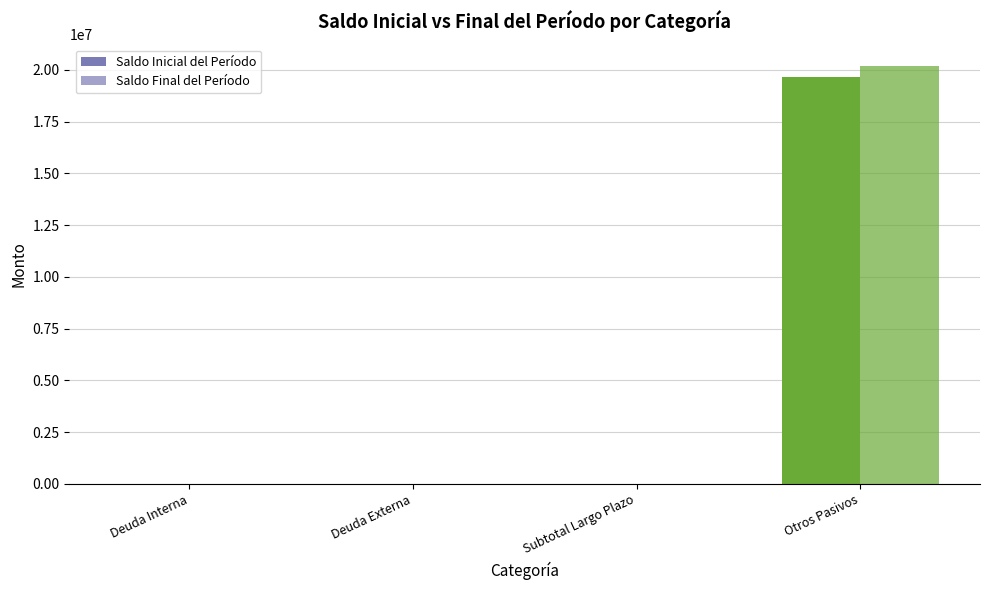

Reading left to right, list all the values displayed in this chart.

Saldo Inicial del Período: 0.0	0.0	0.0	19634940.0
Saldo Final del Período: 0.0	0.0	0.0	20208869.7